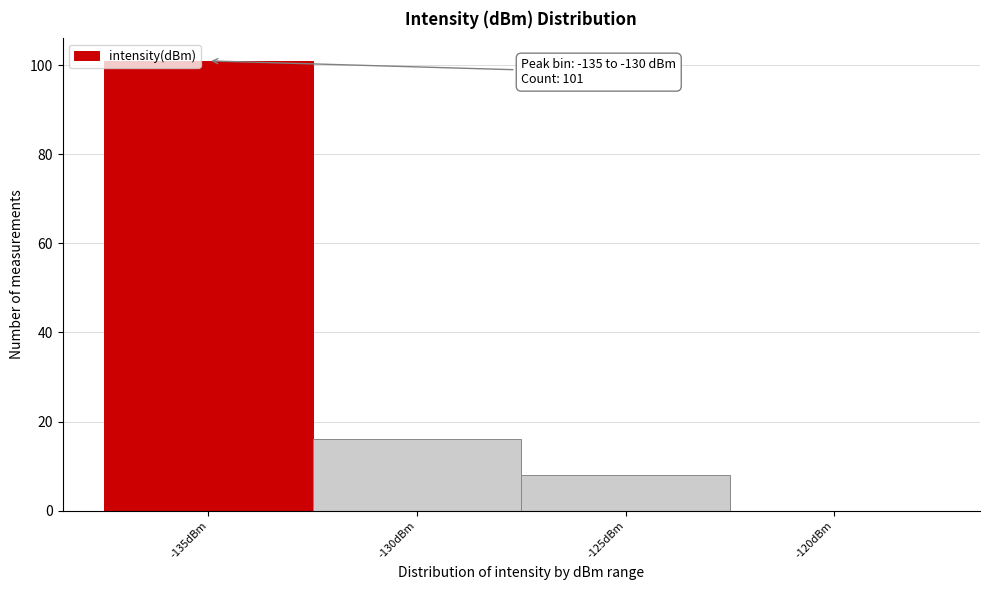

Reading left to right, what are all the values shown in this chart?

-135dBm=101	-130dBm=16	-125dBm=8	-120dBm=0